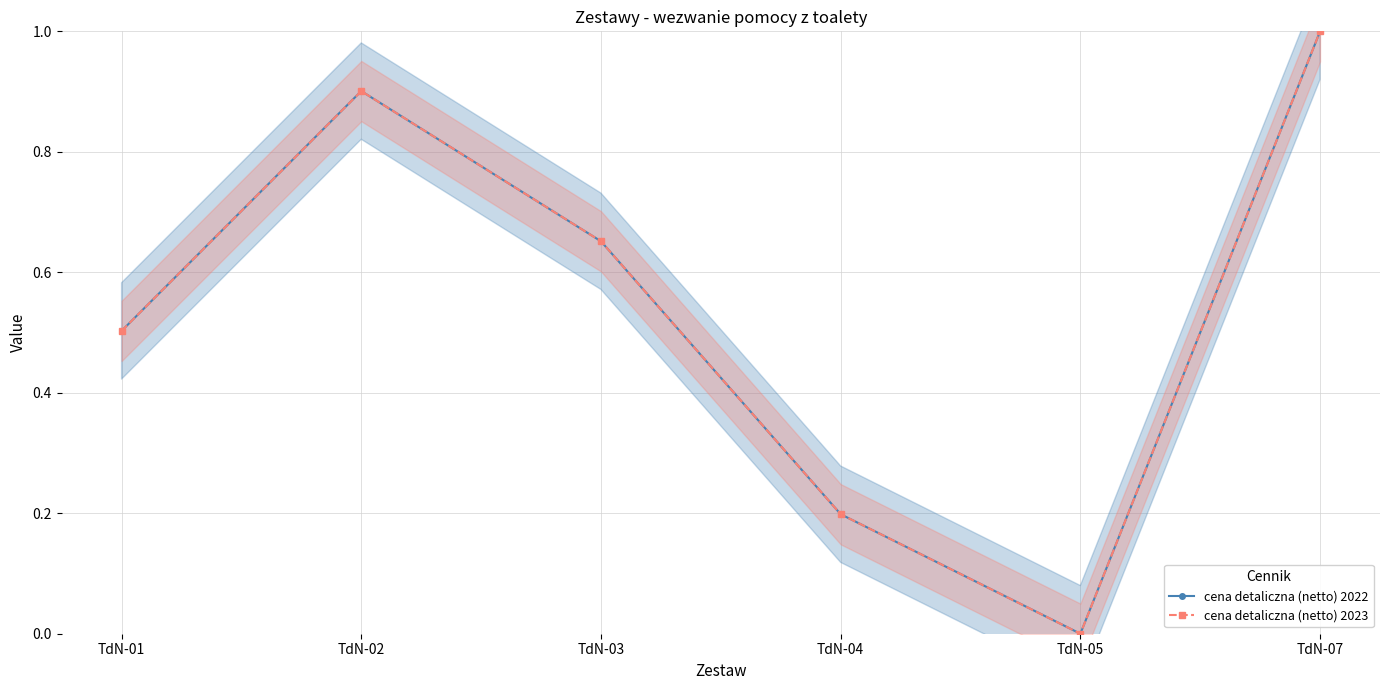

What is the total value across all series at TdN-04?

0.4